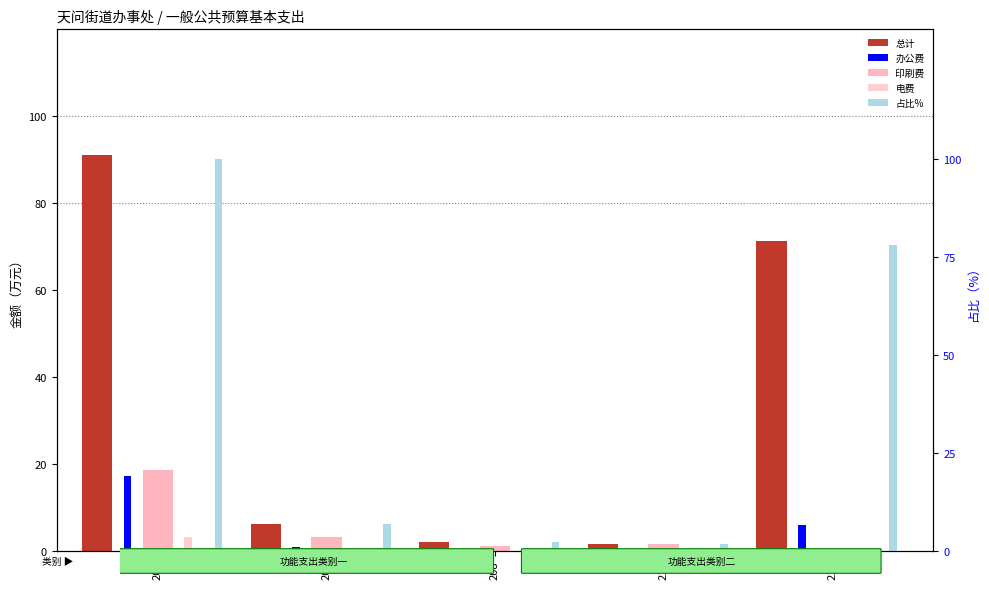

What is the difference between the second highest and minimum values in the 办公费 series?

5.9